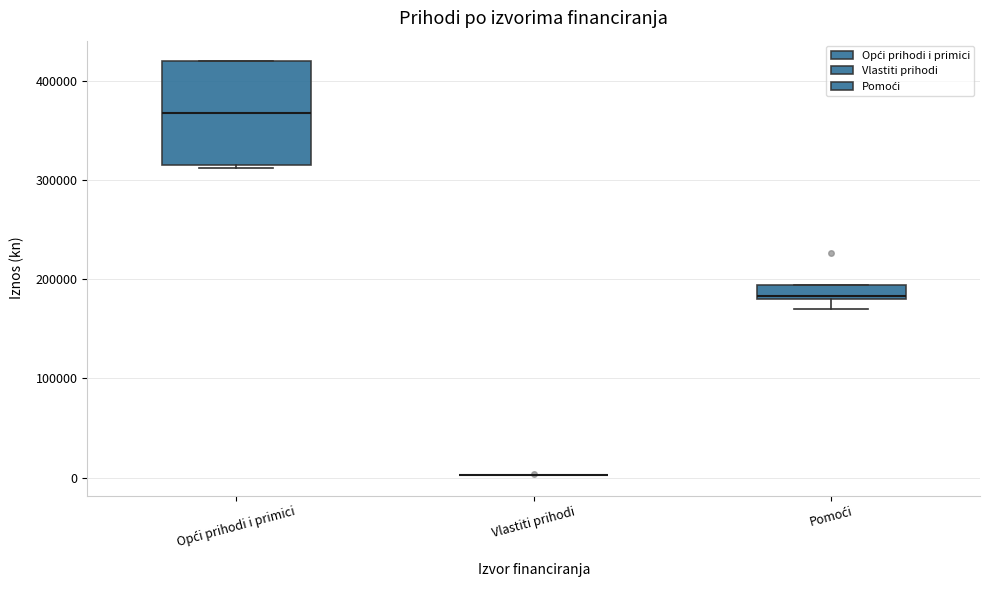

Which box is the tallest, from its lower edge to its upper edge?

Opći prihodi i primici